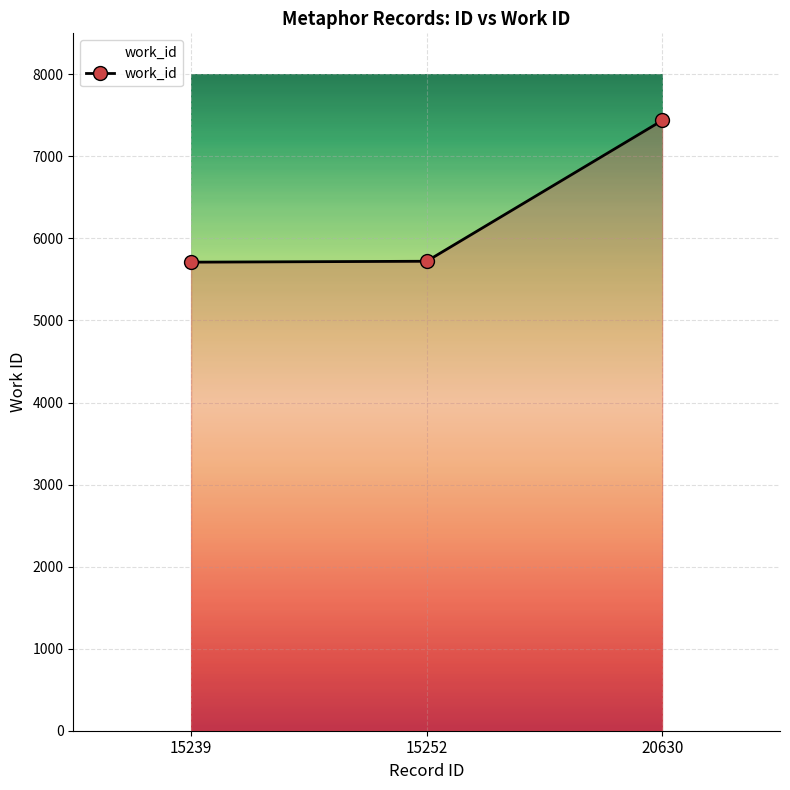

What is the ratio of the value at 15239 to the value at 20630?

0.8